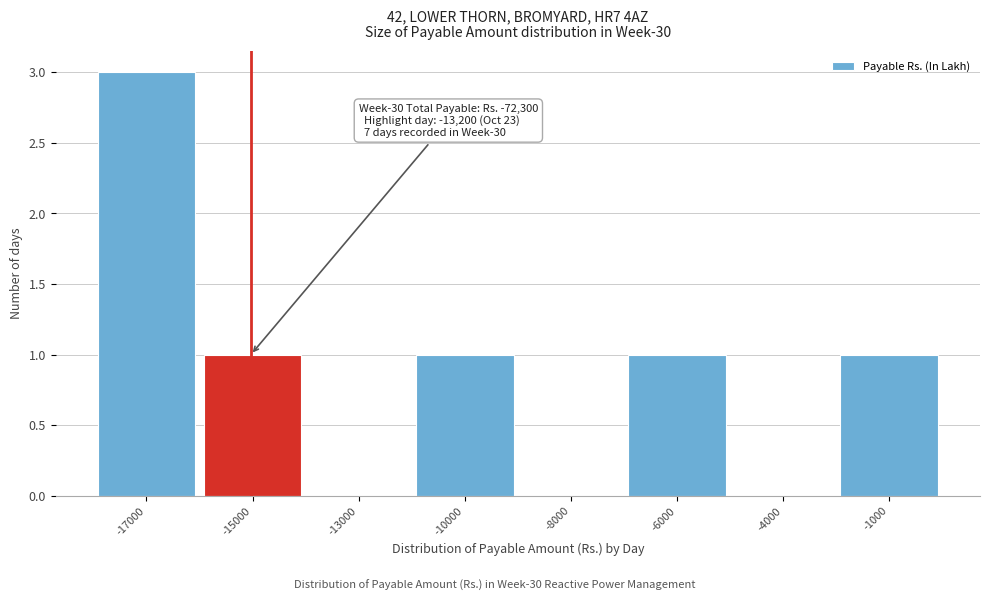

True or false: the data shows 3 at -17000.

True